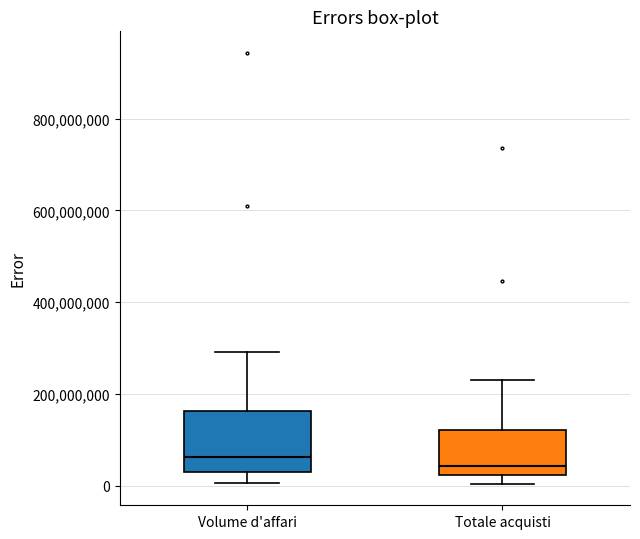

Where is the upper edge of the box for Totale acquisti on the y-axis? The values are not printed on the chart, so give them approximately, as read against the axis.

120000000